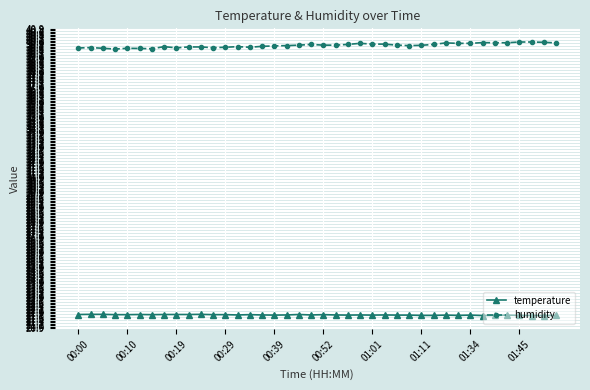

Does the chart have visible grid lines?

Yes